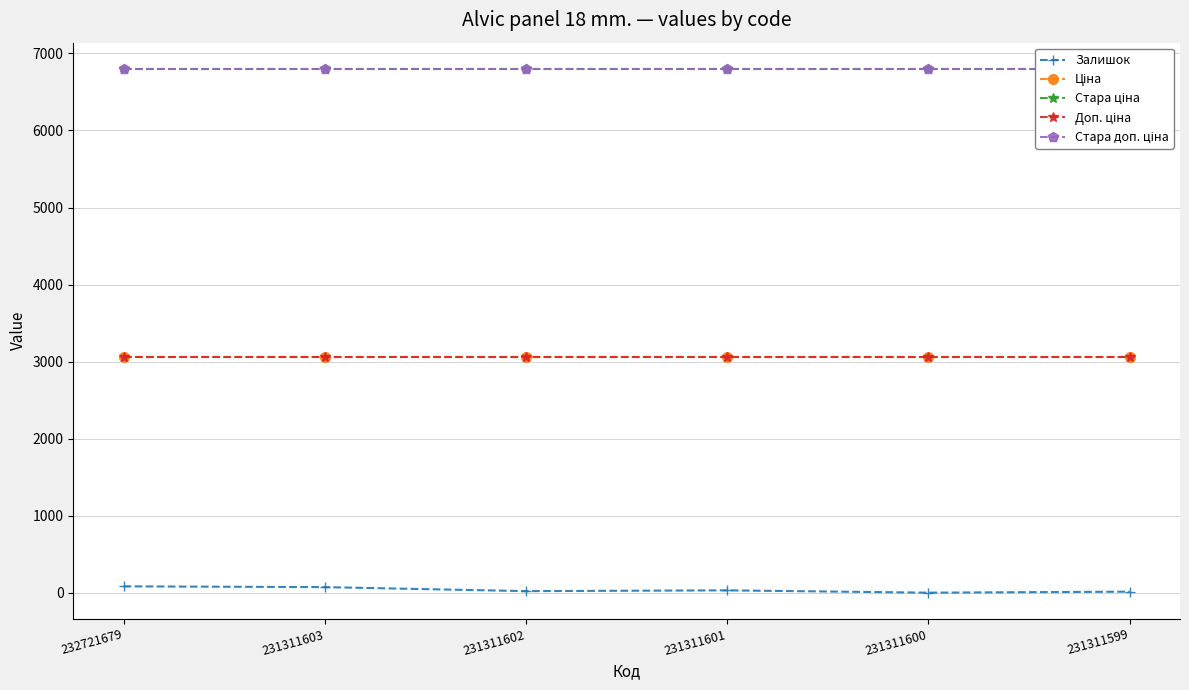

At which category does the chart reach its peak across all series?

232721679